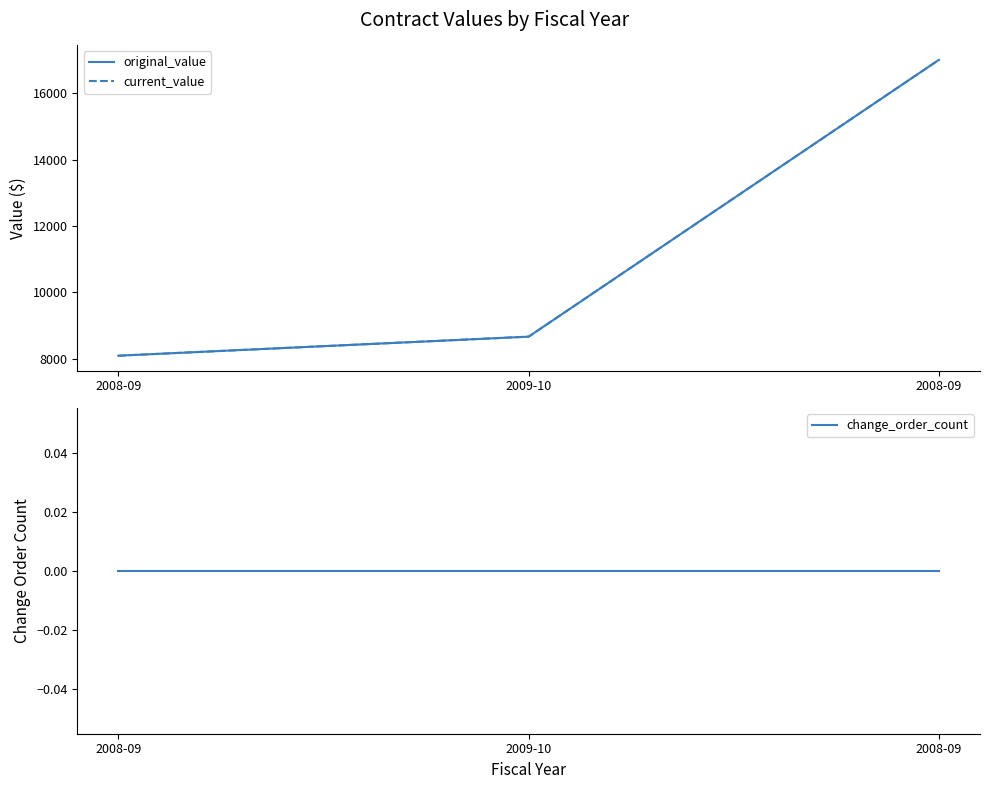

What is the sum of all original_value values?

33769